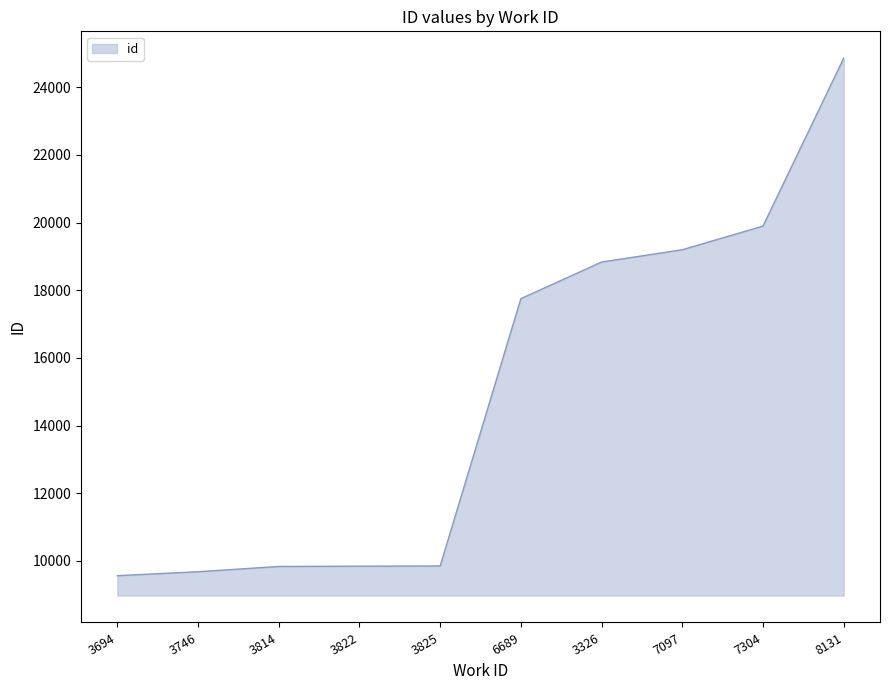

How many series are shown in this chart?

1